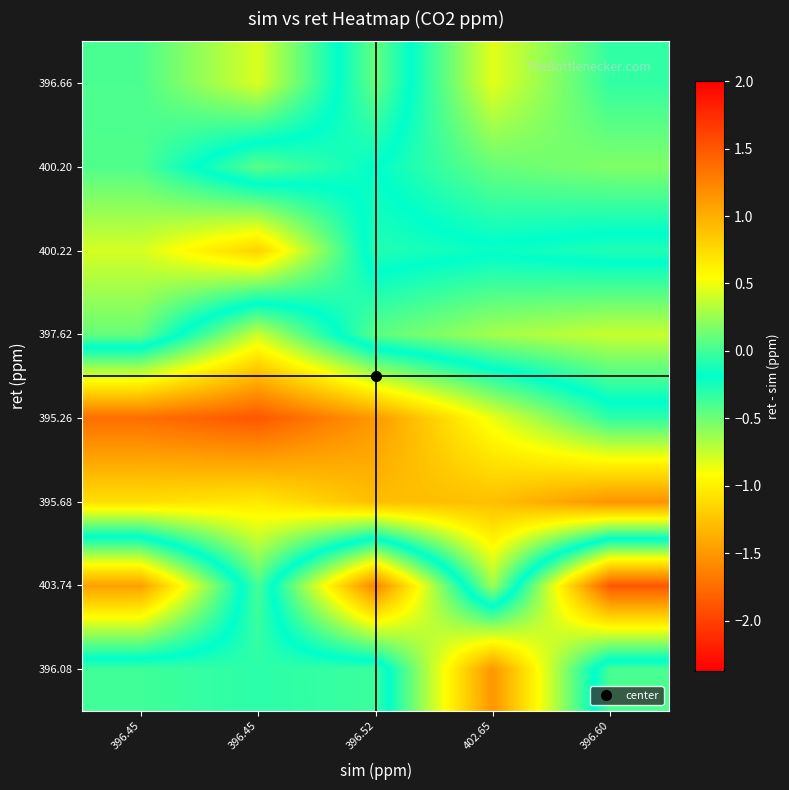

Which series has the widest spread of values?

403.74